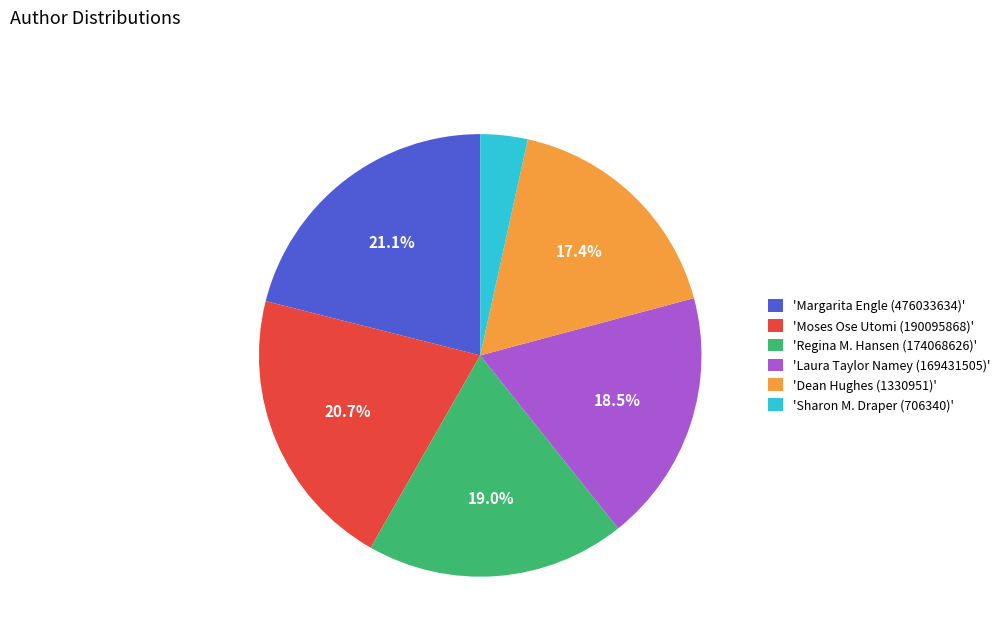

What portion of the pie excludes 'Moses Ose Utomi (190095868)'?

79.3%